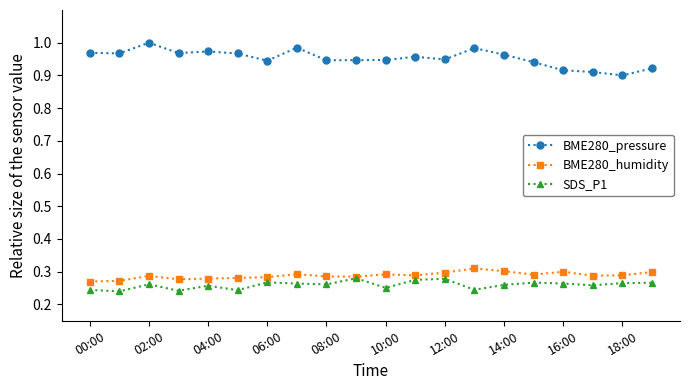

Which series has the largest total across all categories?

BME280_pressure